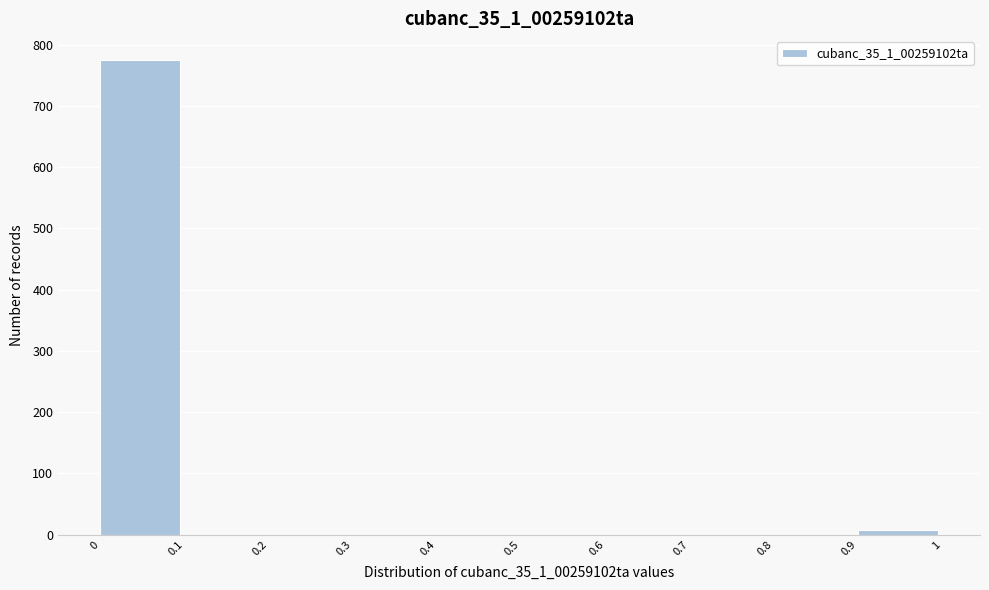

Reading left to right, list every bar in this chart as the range it spans on the x-axis followed by its height. The values are not printed on the chart, so give them approximately, as read against the axis.

0 to 0.1: 780
0.1 to 0.2: 0
0.2 to 0.3: 0
0.3 to 0.4: 0
0.4 to 0.5: 0
0.5 to 0.6: 0
0.6 to 0.7: 0
0.7 to 0.8: 0
0.8 to 0.9: 0
0.9 to 1: under 10